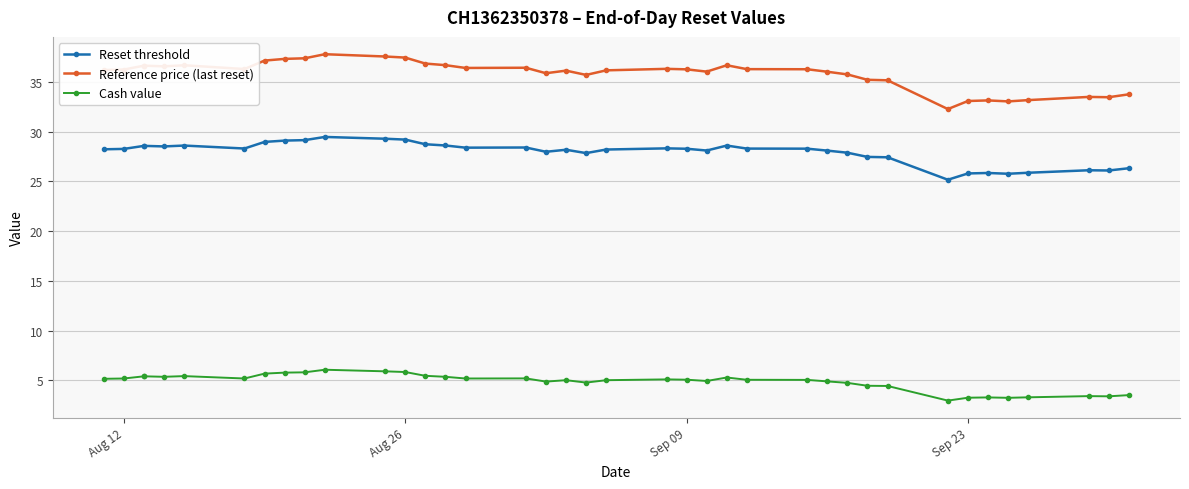

True or false: Cash value and Reference price (last reset) cross at least once.

False